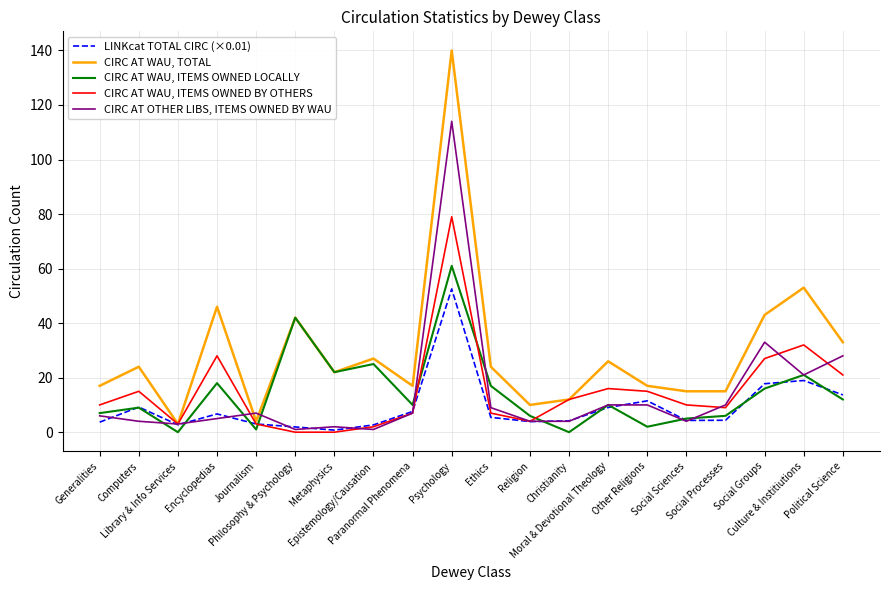

The value of CIRC AT WAU, TOTAL at Encyclopedias is 46.0. True or false?

True